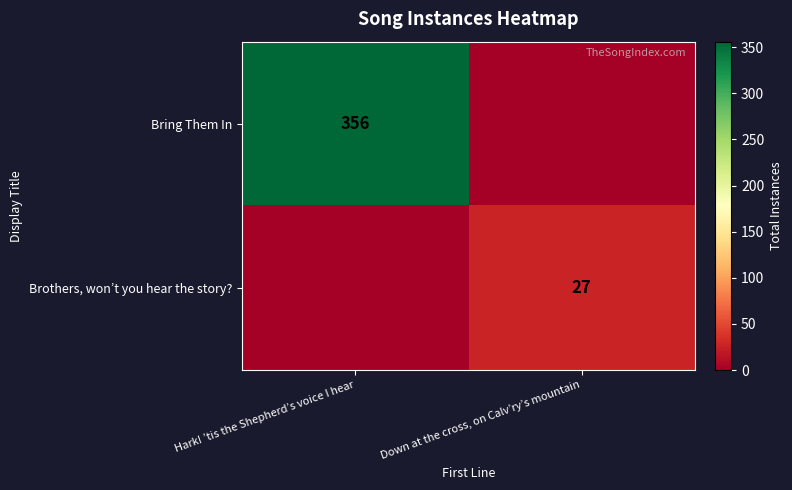

The Bring Them In series shows 356 at Hark! ’tis the Shepherd’s voice I hear. True or false?

True